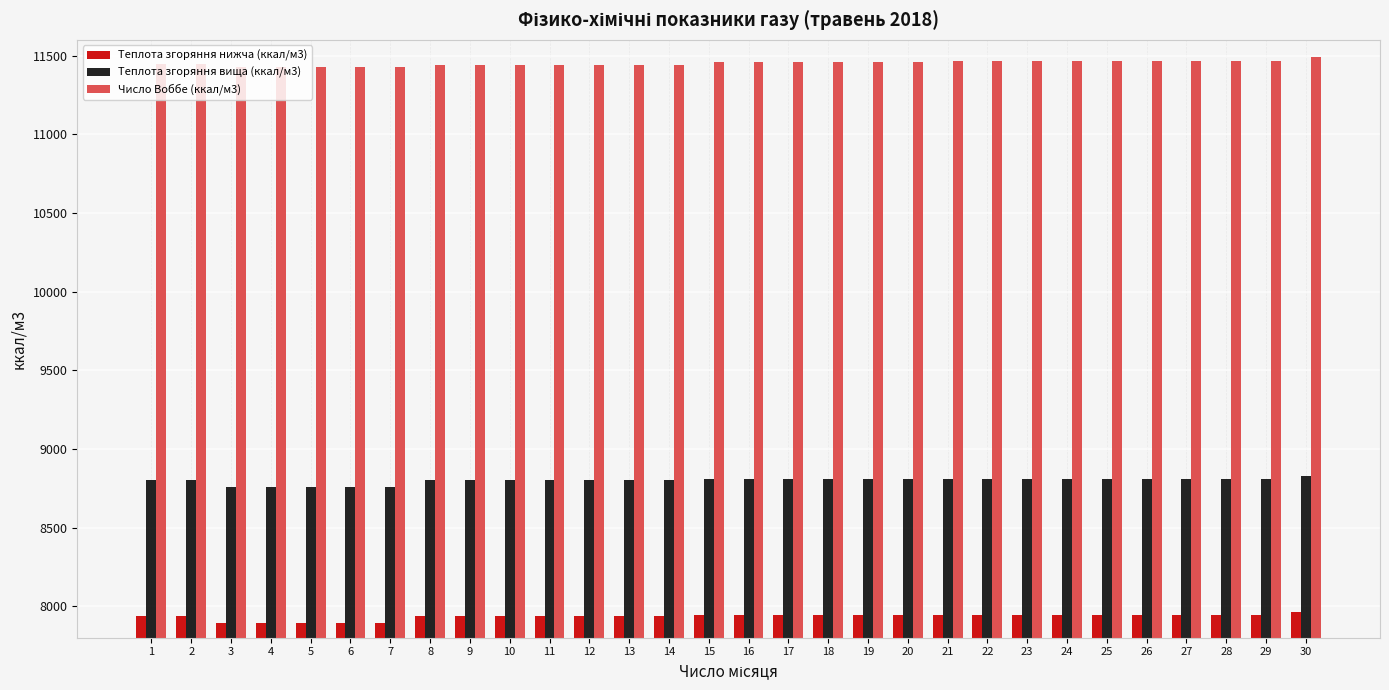

What is the difference between the second highest and second lowest values in the Теплота згоряння вища (ккал/м3) series?

54.9